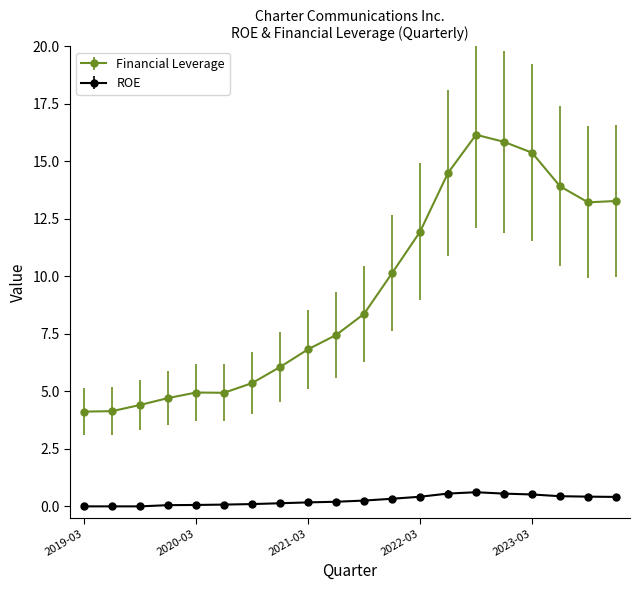

What is the maximum value for ROE?

0.6